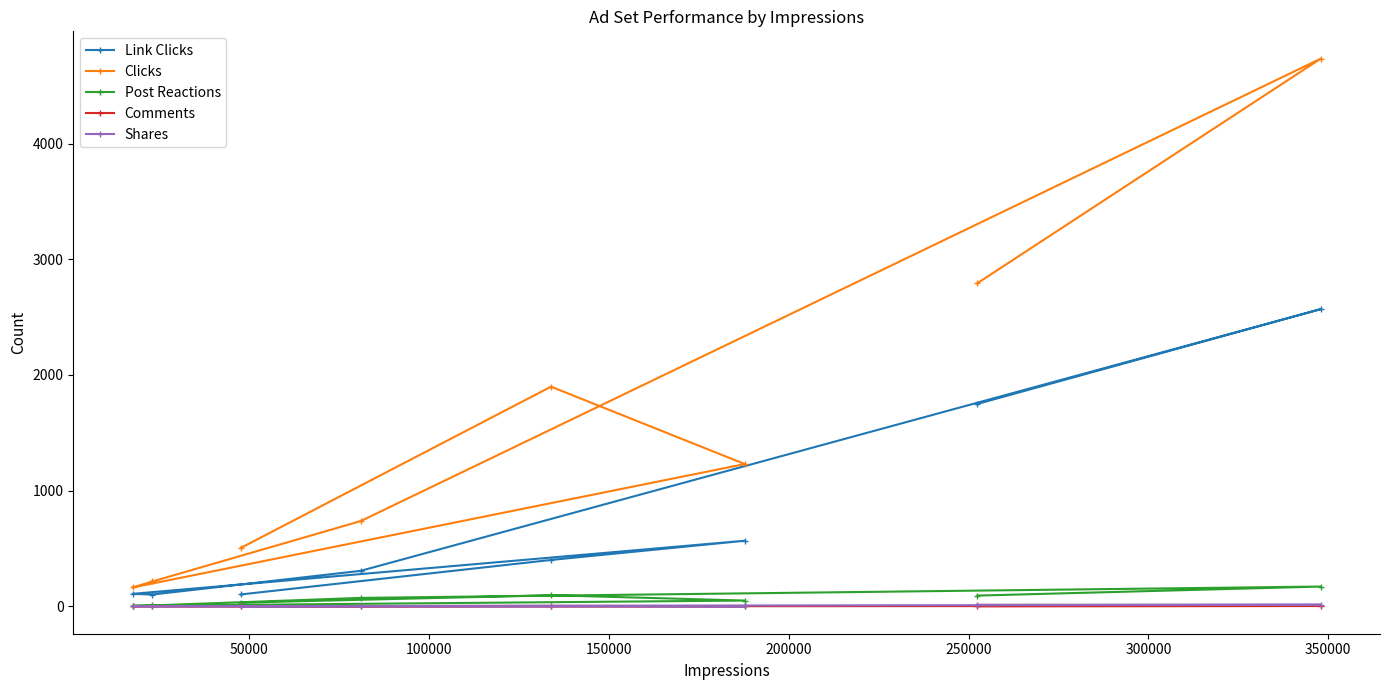

Rank the series by their maximum value, from highest to lowest.

Clicks, Link Clicks, Post Reactions, Shares, Comments